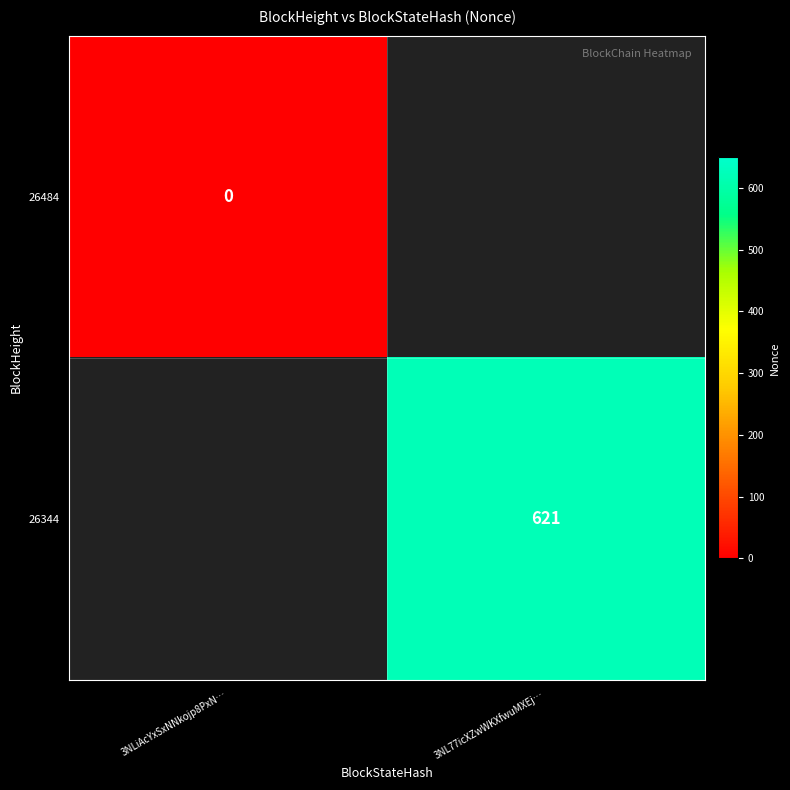

At how many categories does at least one series exceed 275?

1